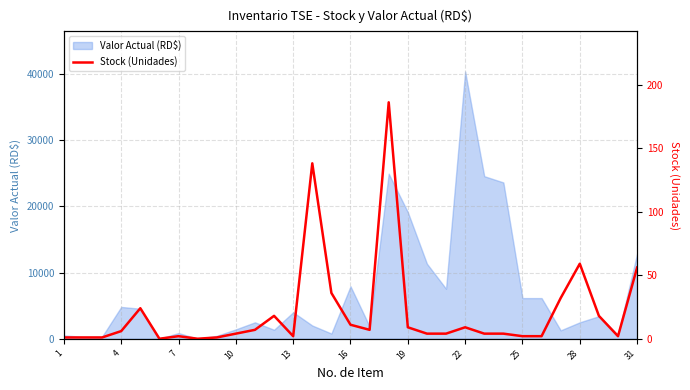

What is the maximum value for Valor Actual (RD$)?

40356.0